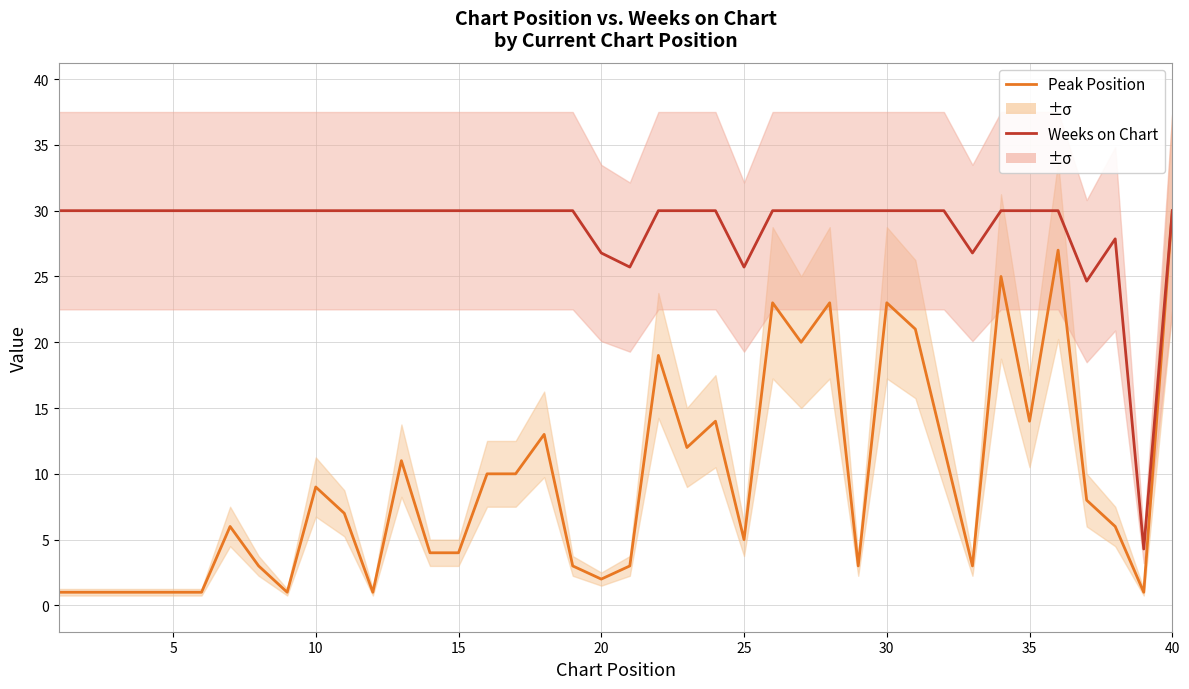

Which series has the widest spread of values?

Peak Position